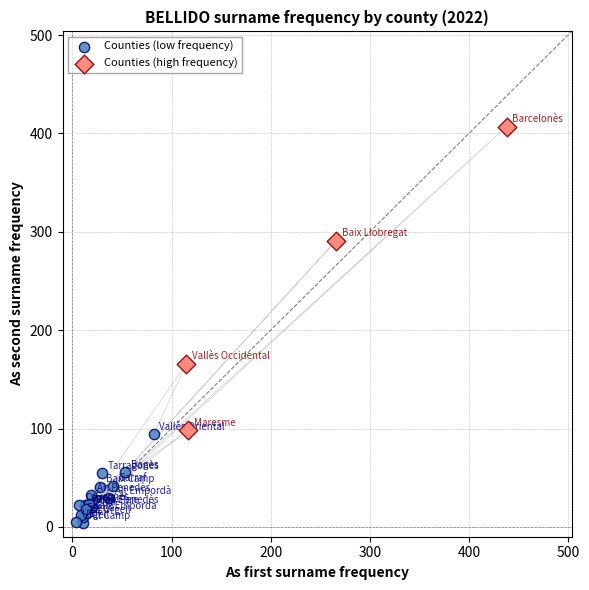

Which series has the widest spread of Y values?

Counties (high frequency)